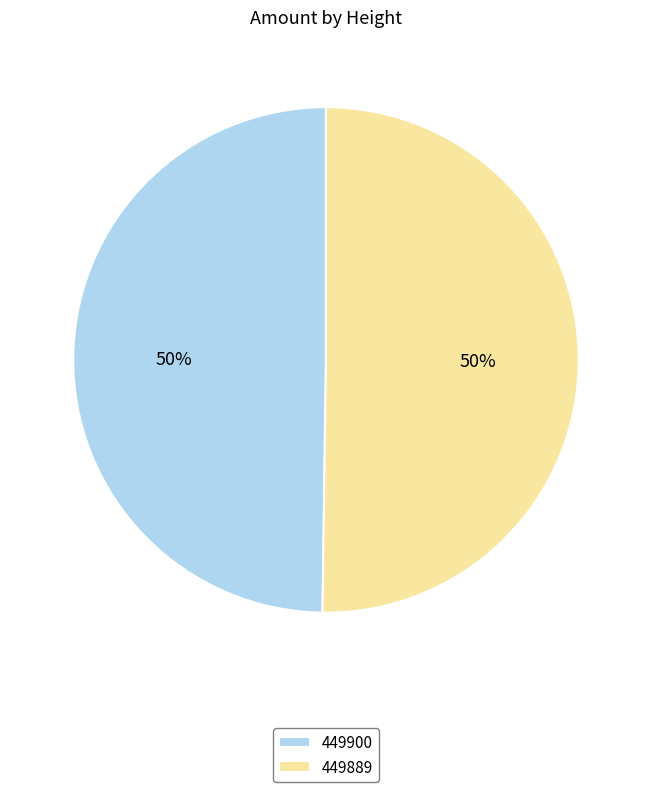

To the nearest percent, what is the combined percentage of 449900 and 449889?

100%